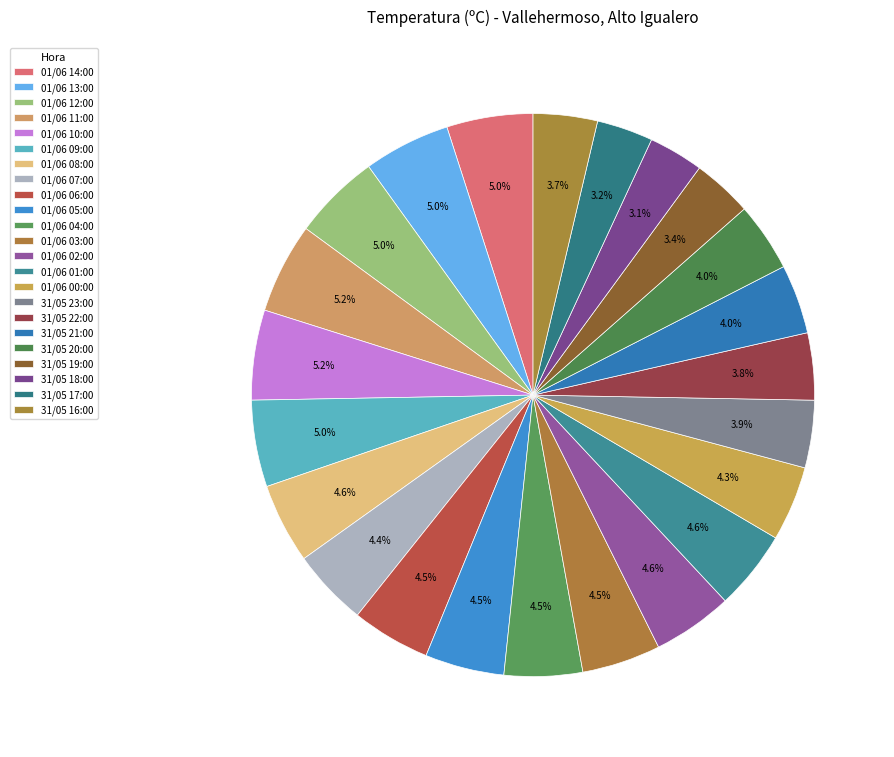

How many slices are in this pie chart?

23